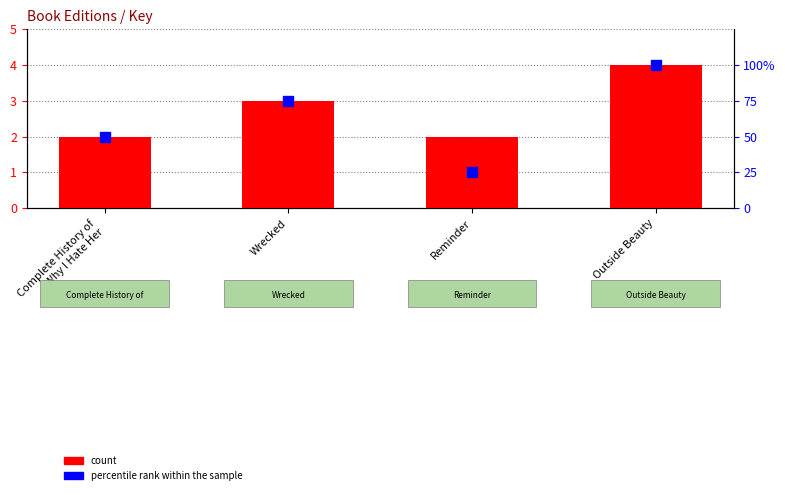

What are all the series names shown in the legend?

count, percentile rank within the sample